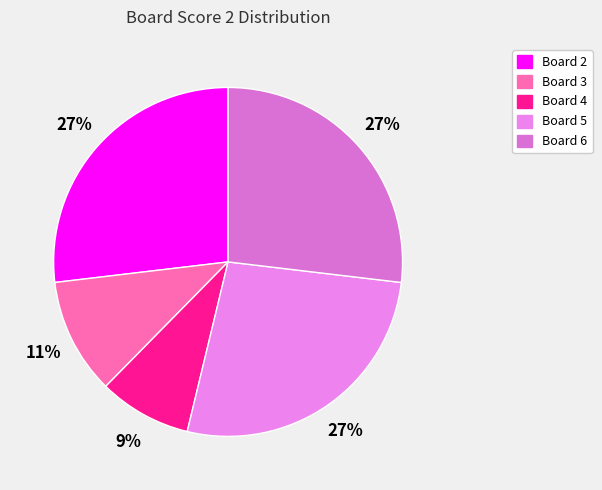

How many segments does this pie chart have?

5